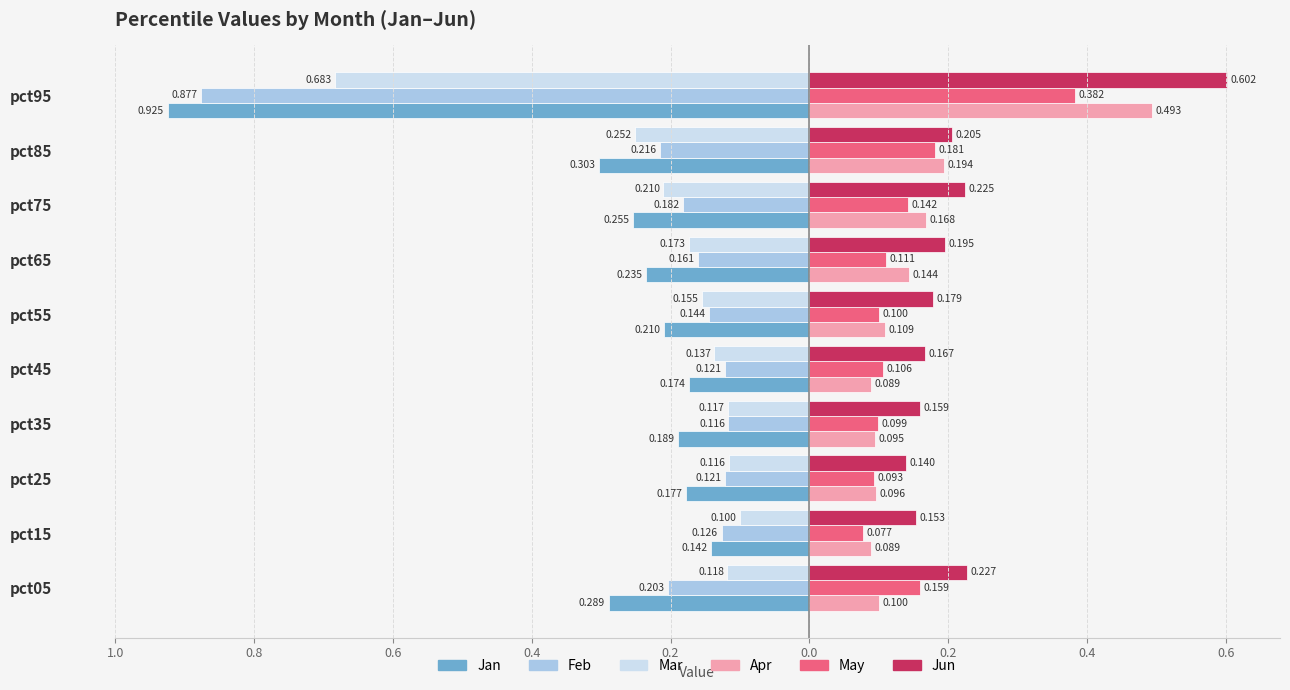

What are all the series names shown in the legend?

Jan, Feb, Mar, Apr, May, Jun